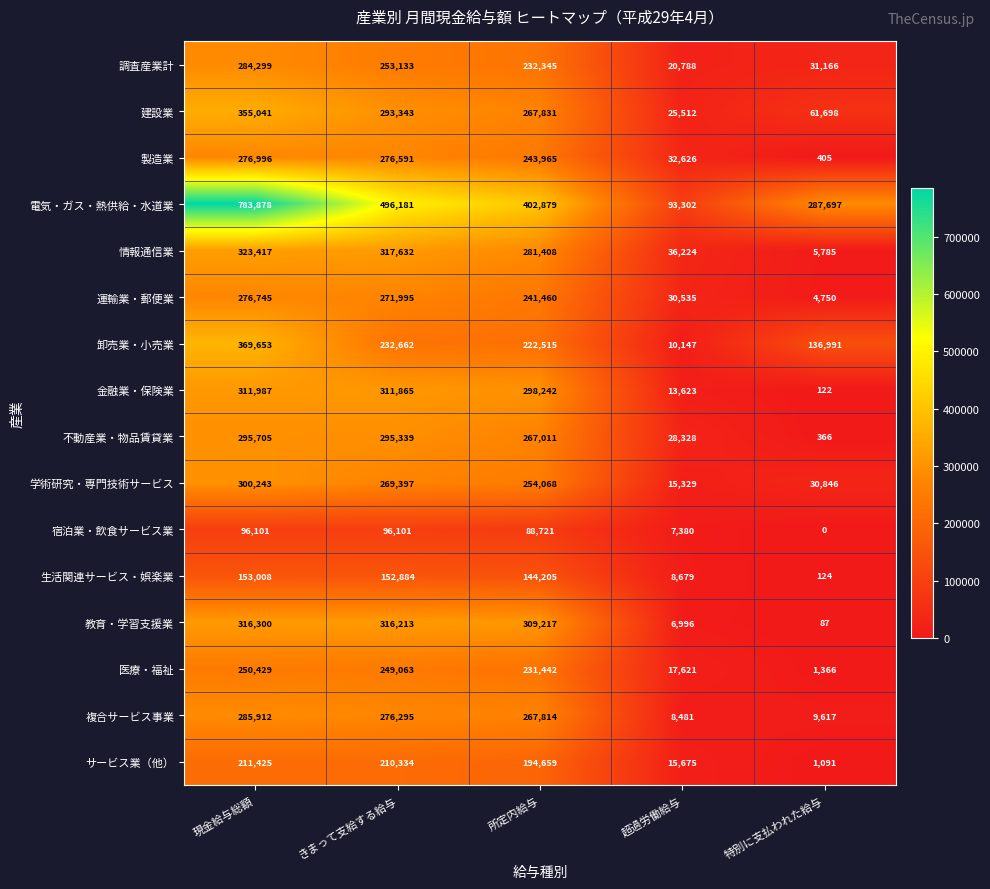

True or false: 卸売業・小売業 has a value of 308216 at きまって支給する給与.

False